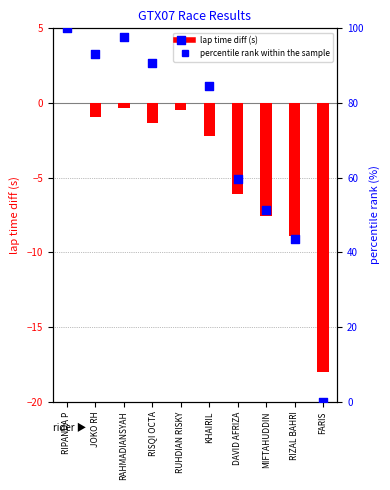

What is the total value across all series at KHAIRIL?

82.4